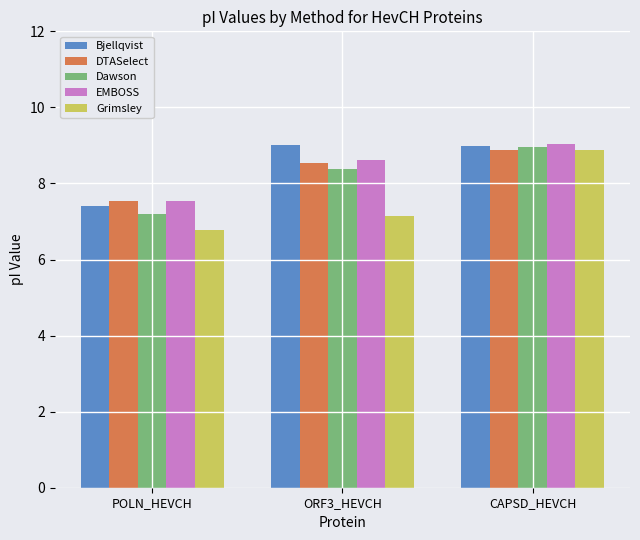

Which series has the widest spread of values?

Grimsley